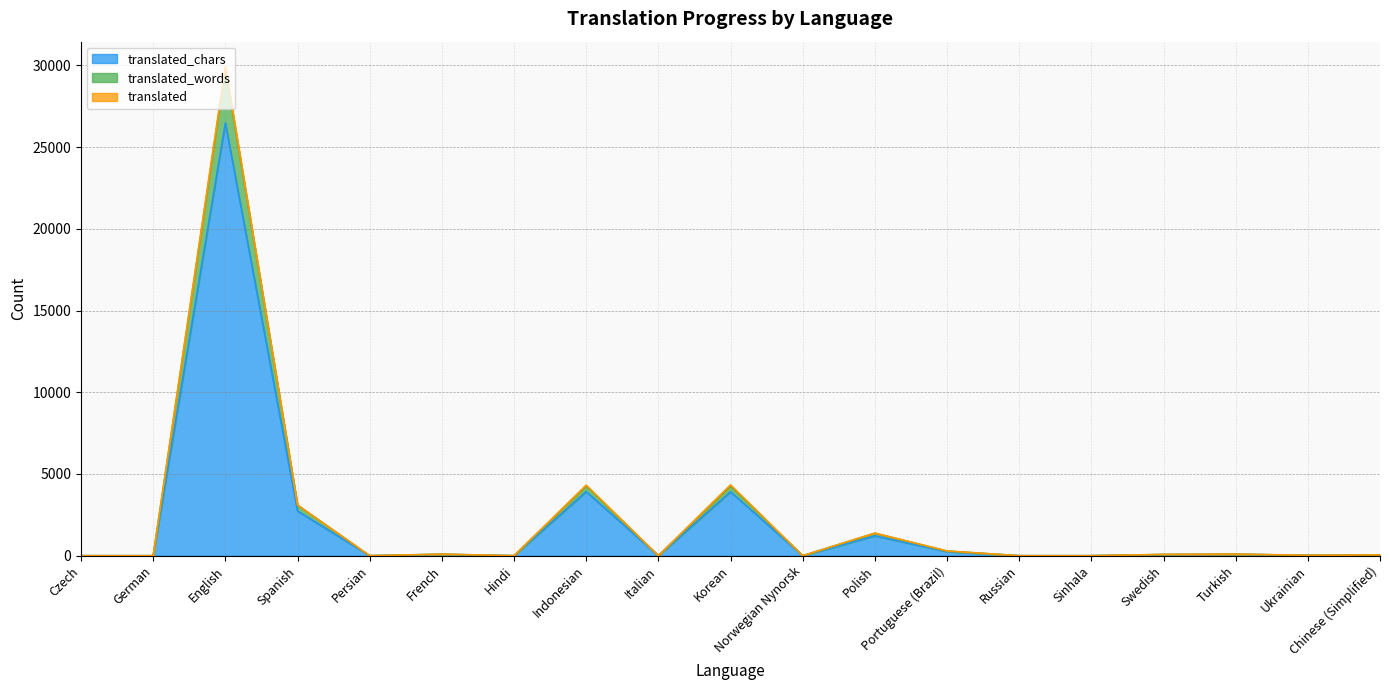

How many data points in translated_chars are less than 43?

9